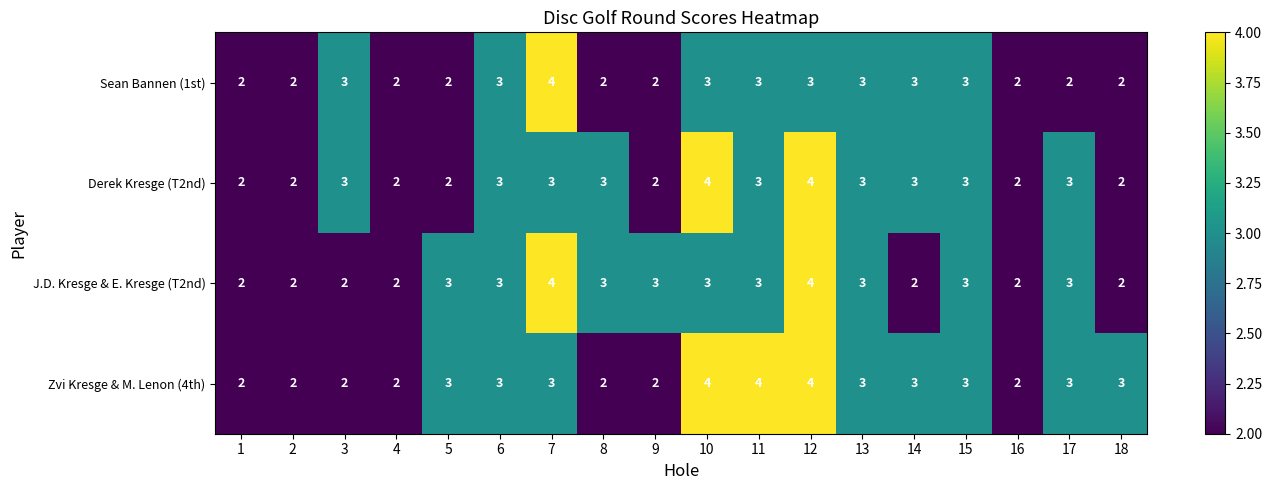

What is the minimum value shown in the chart?

2